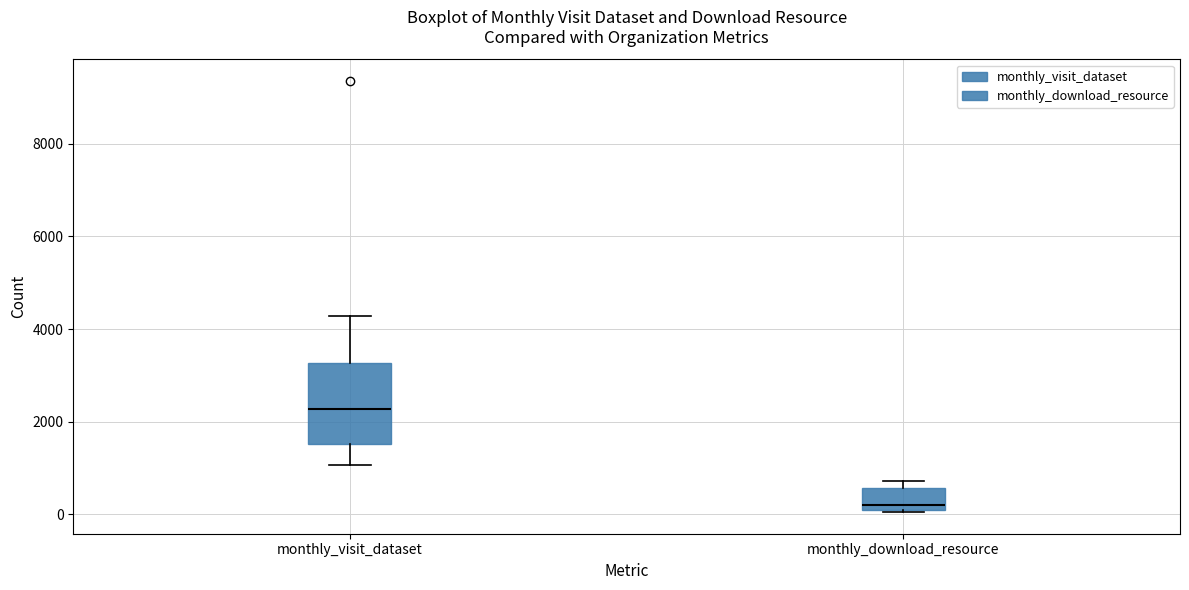

Reading left to right, read every box against the y-axis: the position of its median line, the range the box covers, and the ends of its whiskers. The values are not printed on the chart, so give them approximately, as read against the axis.

monthly_visit_dataset: median 2200, box 1600 to 3200, whiskers 1000 to 4200
monthly_download_resource: median 200, box 0 to 600, whiskers 0 to 800